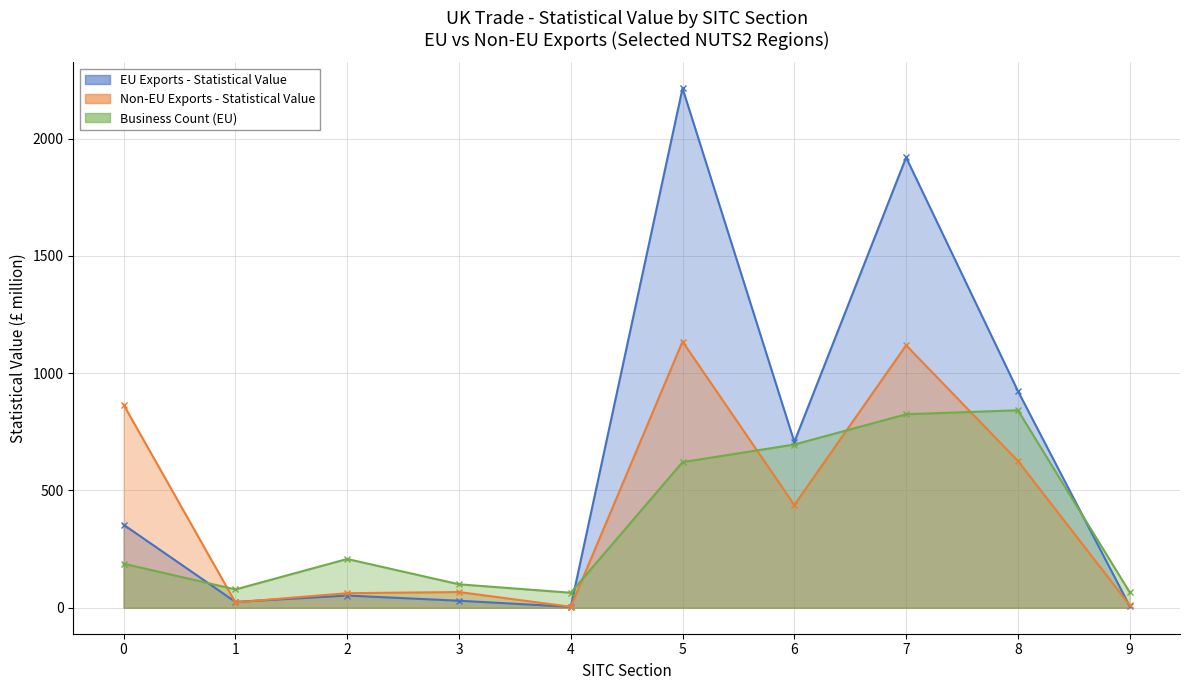

Which has a higher value, 0 or 7?

7